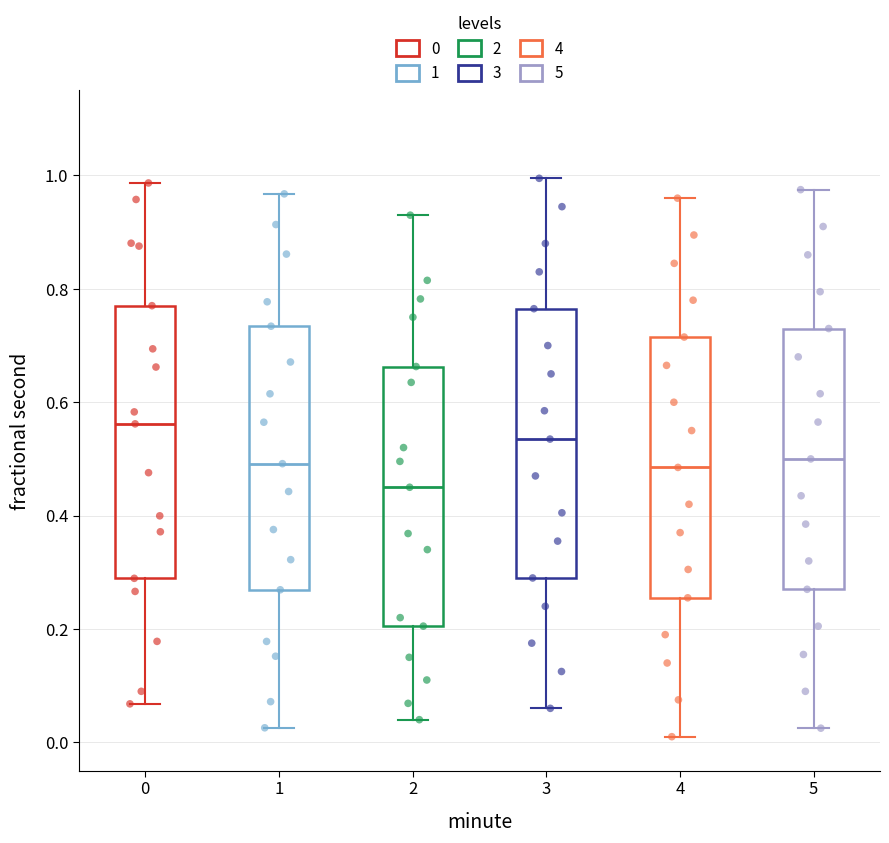

Where is the lower edge of the box at x = 3 on the y-axis? The values are not printed on the chart, so give them approximately, as read against the axis.

0.30